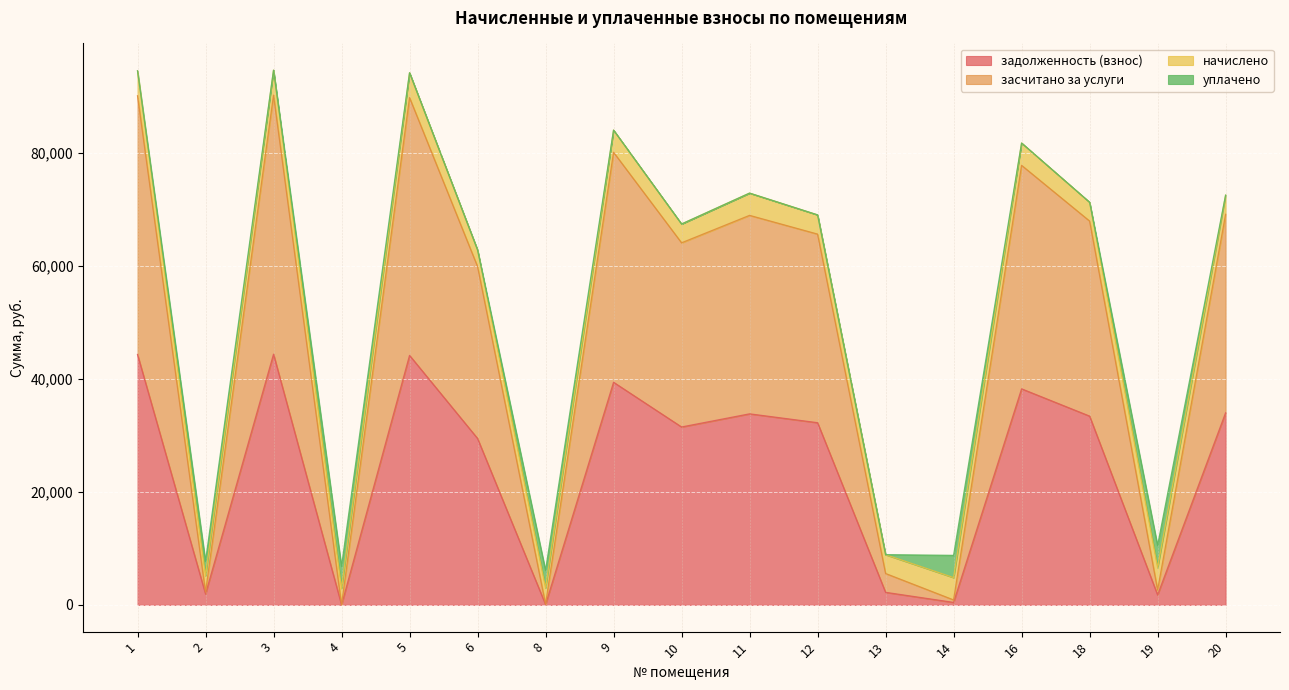

Rank the categories by задолженность (взнос) value from lowest to highest.

4, 8, 14, 19, 2, 13, 6, 10, 12, 18, 11, 20, 16, 9, 5, 1, 3